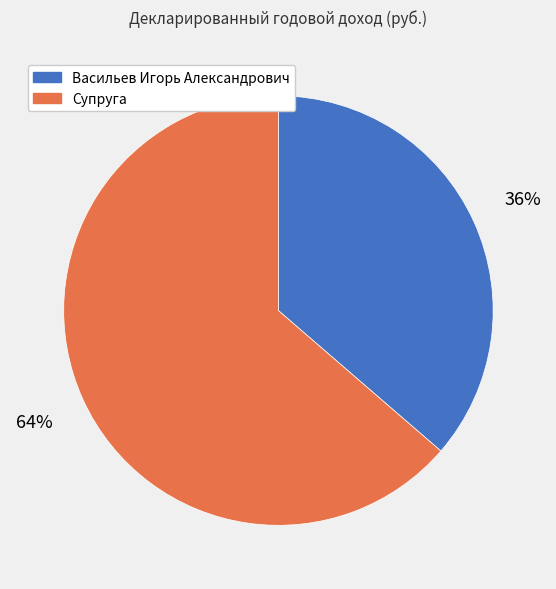

Which category has the biggest portion of the pie?

Супруга